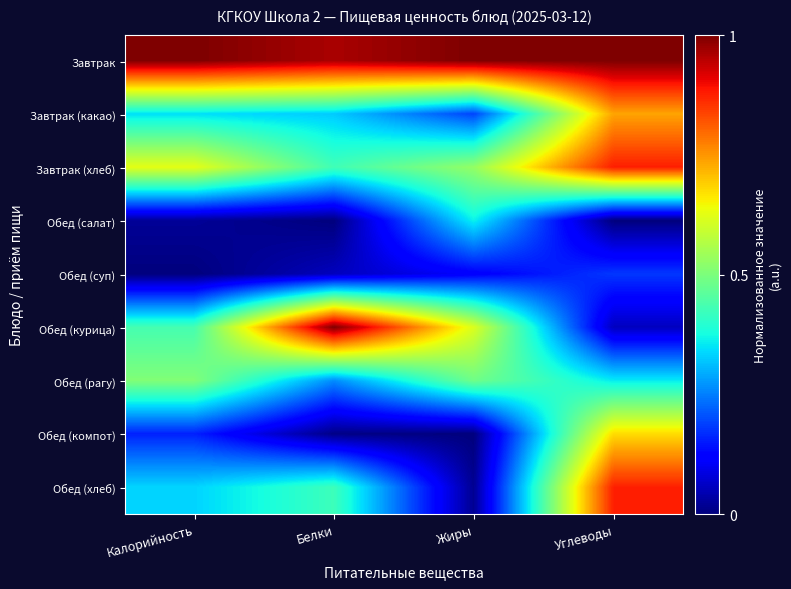

Reading right to left, list all the values displayed in this chart.

Завтрак: Углеводы=1.0	Жиры=1.0	Белки=1.0	Калорийность=1.0
Завтрак (какао): Углеводы=0.7	Жиры=0.2	Белки=0.3	Калорийность=0.3
Завтрак (хлеб): Углеводы=0.9	Жиры=0.5	Белки=0.4	Калорийность=0.6
Обед (салат): Углеводы=0.0	Жиры=0.4	Белки=0.0	Калорийность=0.0
Обед (суп): Углеводы=0.2	Жиры=0.1	Белки=0.1	Калорийность=0.0
Обед (курица): Углеводы=0.1	Жиры=0.6	Белки=1.0	Калорийность=0.4
Обед (рагу): Углеводы=0.4	Жиры=0.5	Белки=0.3	Калорийность=0.5
Обед (компот): Углеводы=0.7	Жиры=0.0	Белки=0.0	Калорийность=0.2
Обед (хлеб): Углеводы=0.9	Жиры=0.0	Белки=0.4	Калорийность=0.3